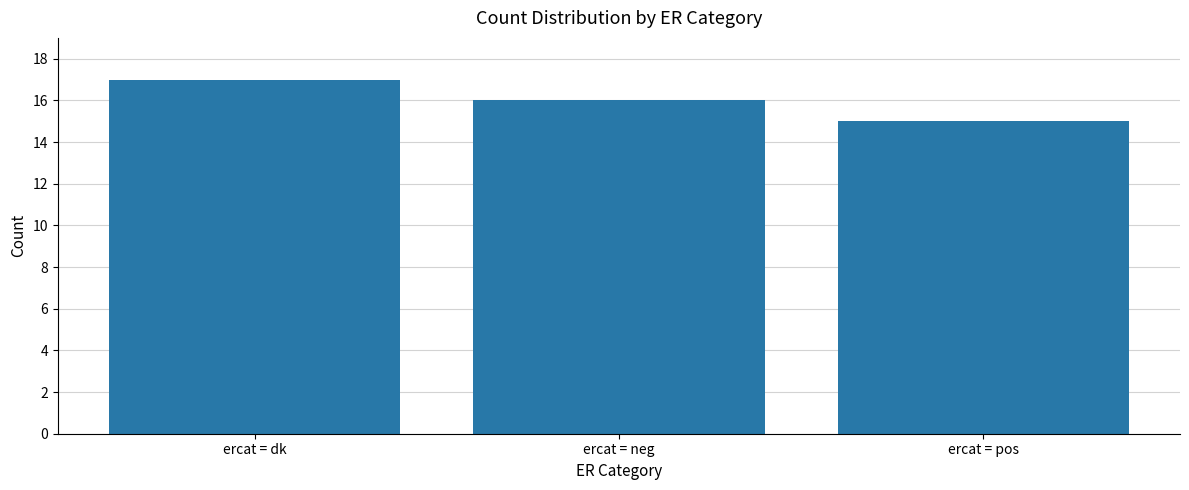

What is the label of the 3rd bar from the left?

ercat = pos